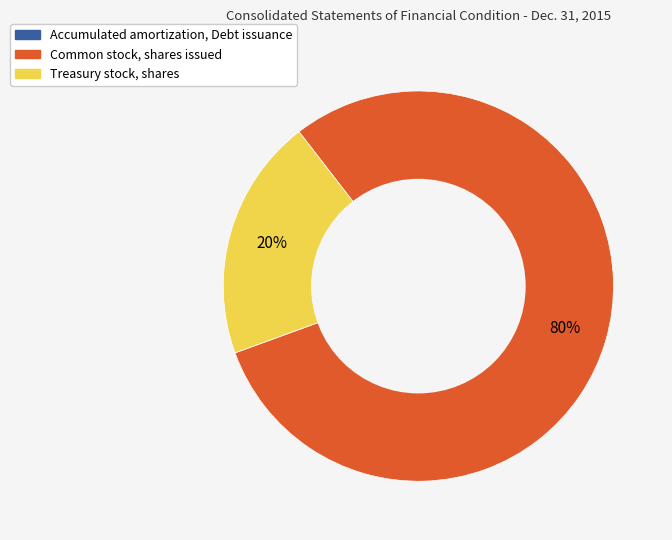

To the nearest percent, what is the average slice percentage?

33%